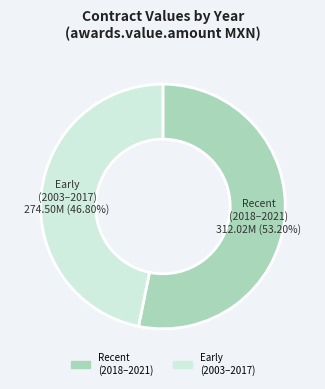

Does any single category account for the majority?

Yes